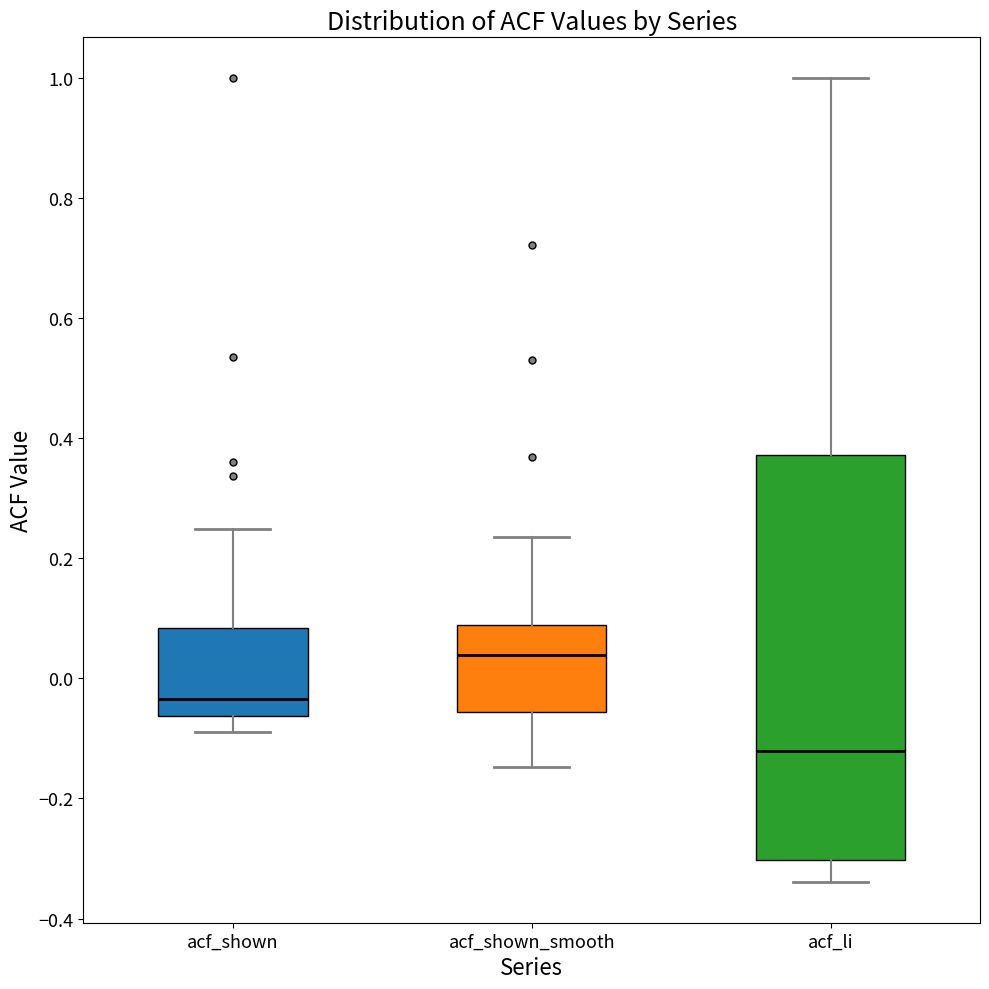

Which box's median line is the lowest?

acf_li